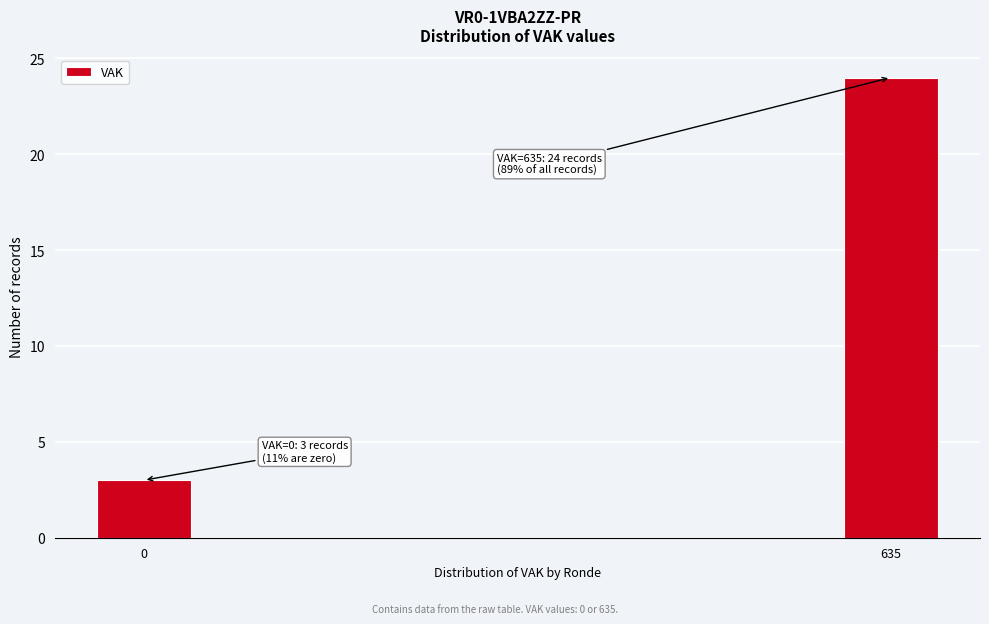

Reading left to right, extract all data points from this chart.

3	24